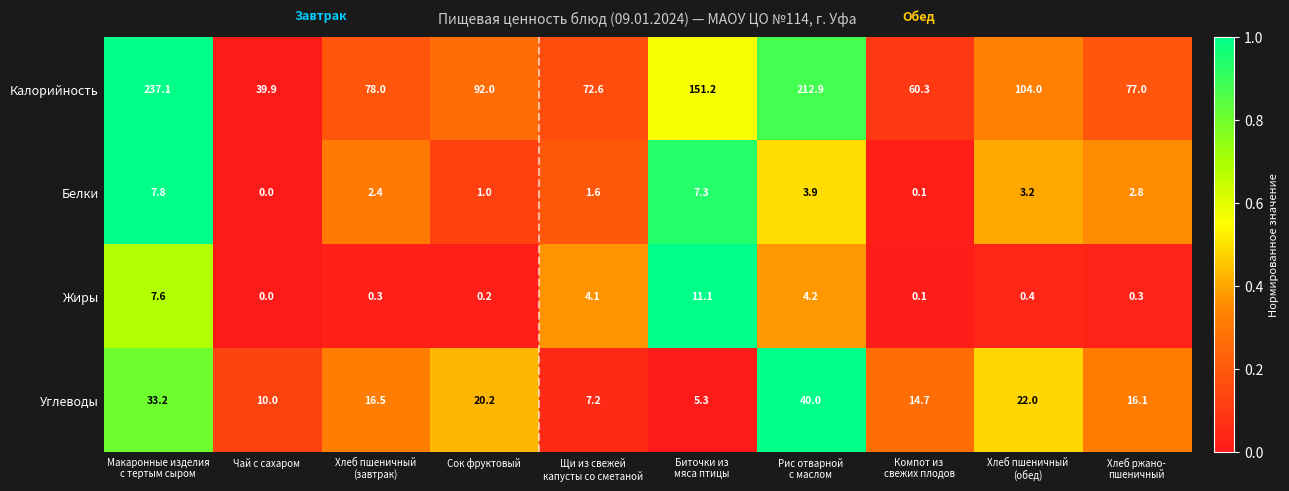

How many data points does each series have?

10